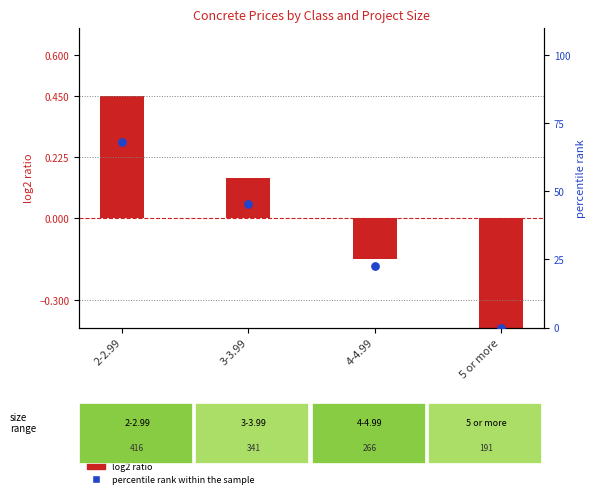

What is the total value across all series at 2-2.99?

68.6